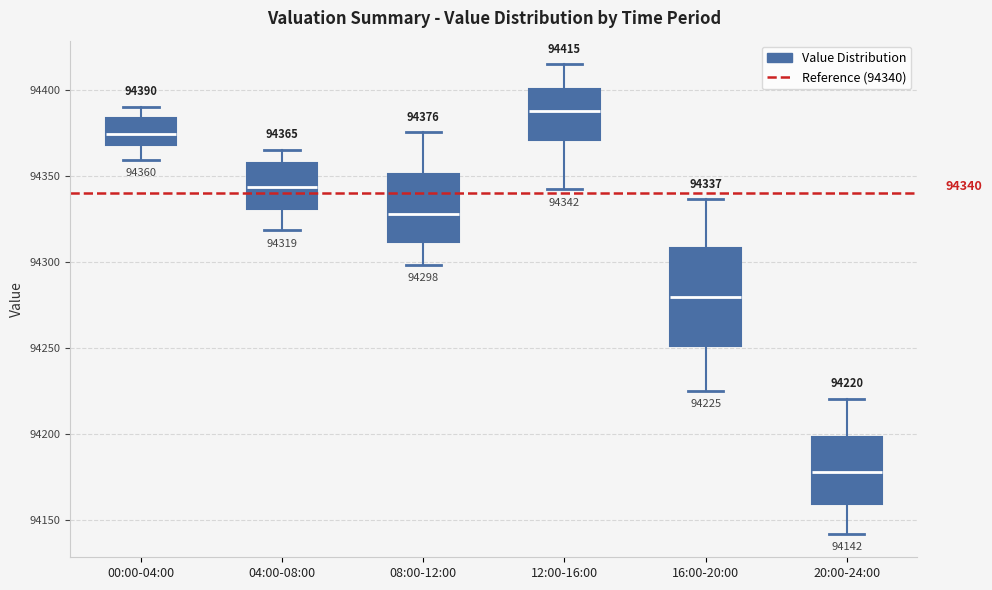

Comparing the boxes themselves (not the whiskers), which one is the tallest?

16:00-20:00